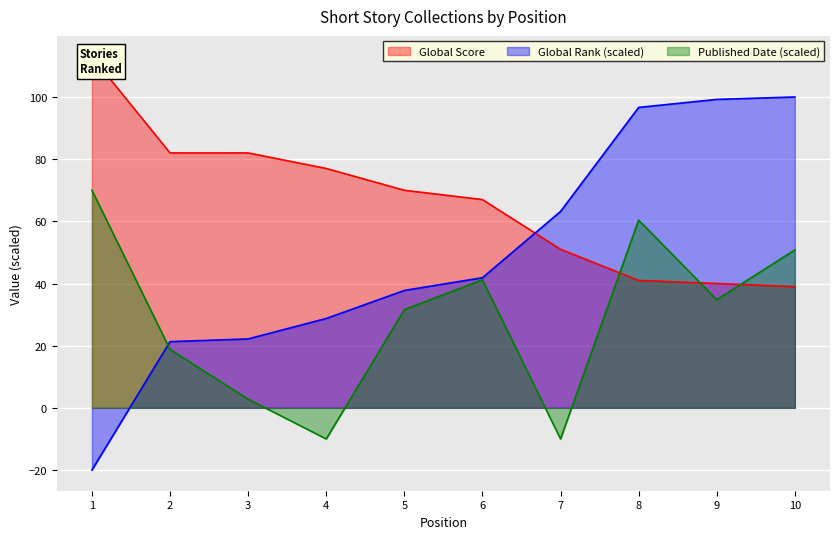

Is the value of Published Date at 7 greater than the value of Global Score at 3?

No